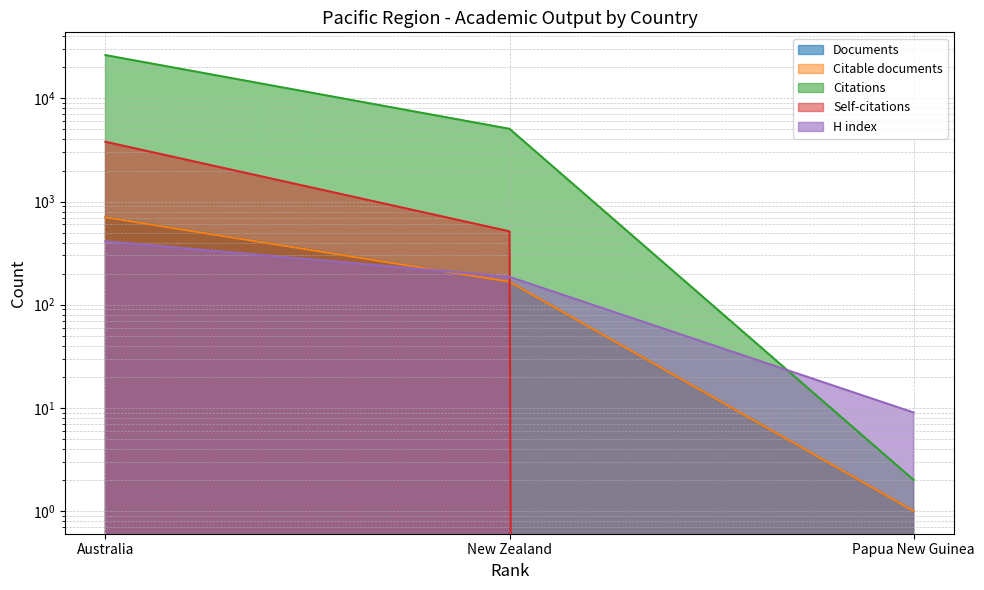

Rank the series by their maximum value, from lowest to highest.

H index, Citable documents, Documents, Self-citations, Citations